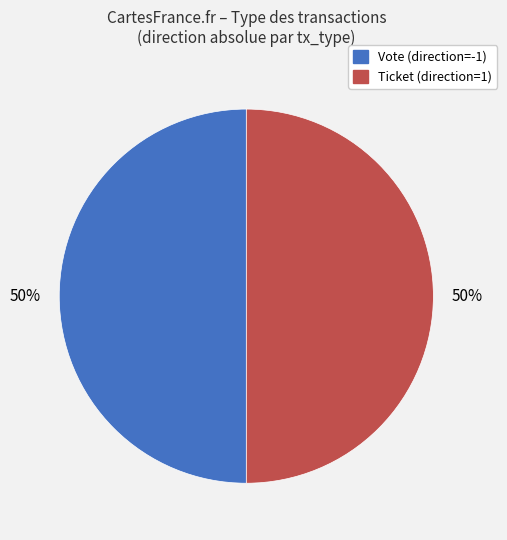

What is the ratio of the value at Ticket to the value at Vote?

1.0